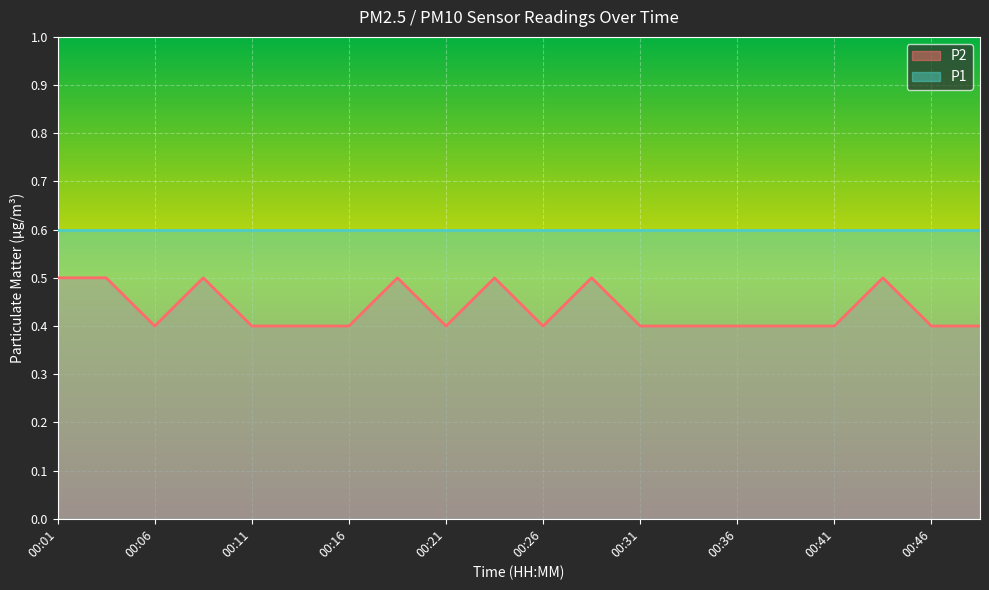

Count the values in the range 0 to 1.

20